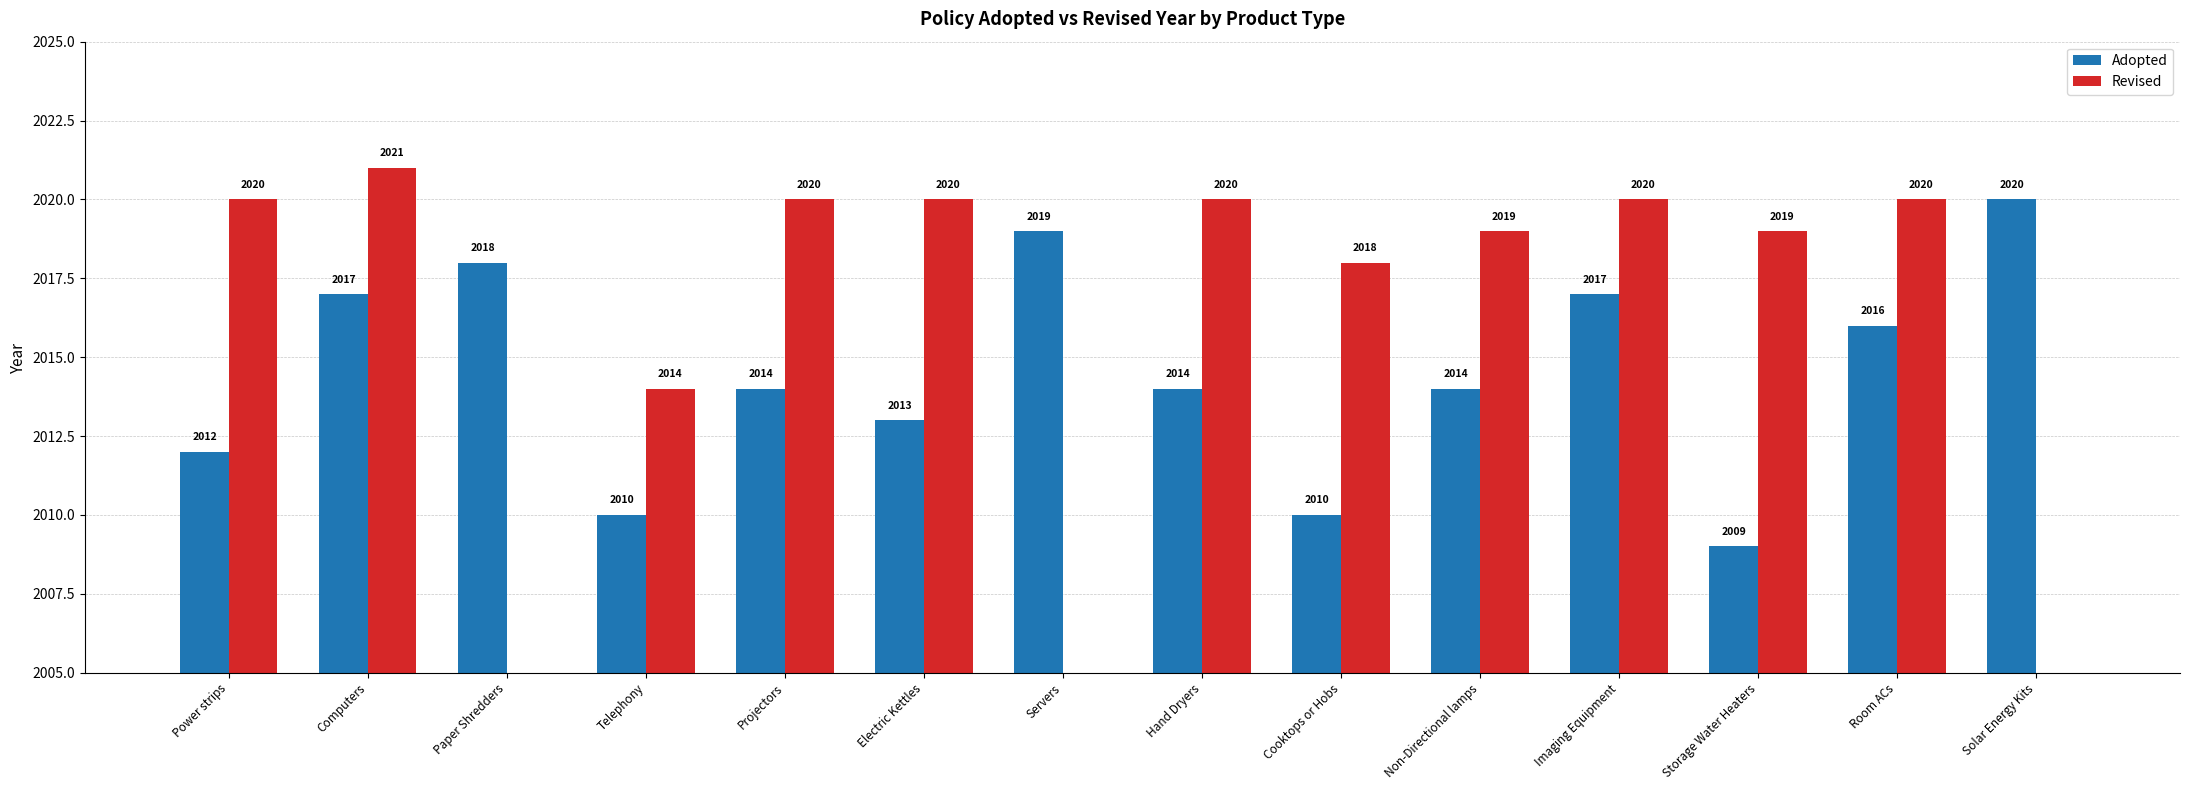

What value does the Adopted series have at Solar Energy Kits?

2020